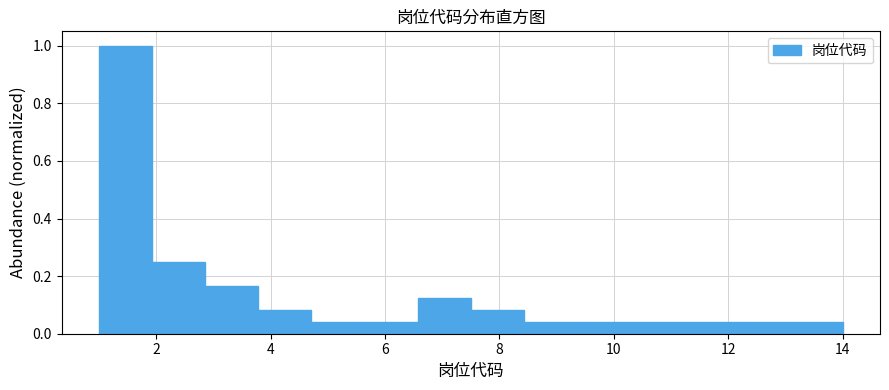

Reading left to right, list every bar in this chart as the range it spans on the x-axis followed by its height. Neither the bar edges nor the heights are printed on the chart, so give them approximately, as read against the axes.

1.0 to 2.0: 1.00
2.0 to 2.8: 0.26
2.8 to 3.8: 0.16
3.8 to 4.8: 0.08
4.8 to 5.6: 0.04
5.6 to 6.6: 0.04
6.6 to 7.6: 0.12
7.6 to 8.4: 0.08
8.4 to 9.4: 0.04
9.4 to 10.2: 0.04
10.2 to 11.2: 0.04
11.2 to 12.2: 0.04
12.2 to 13.0: 0.04
13.0 to 14.0: 0.04